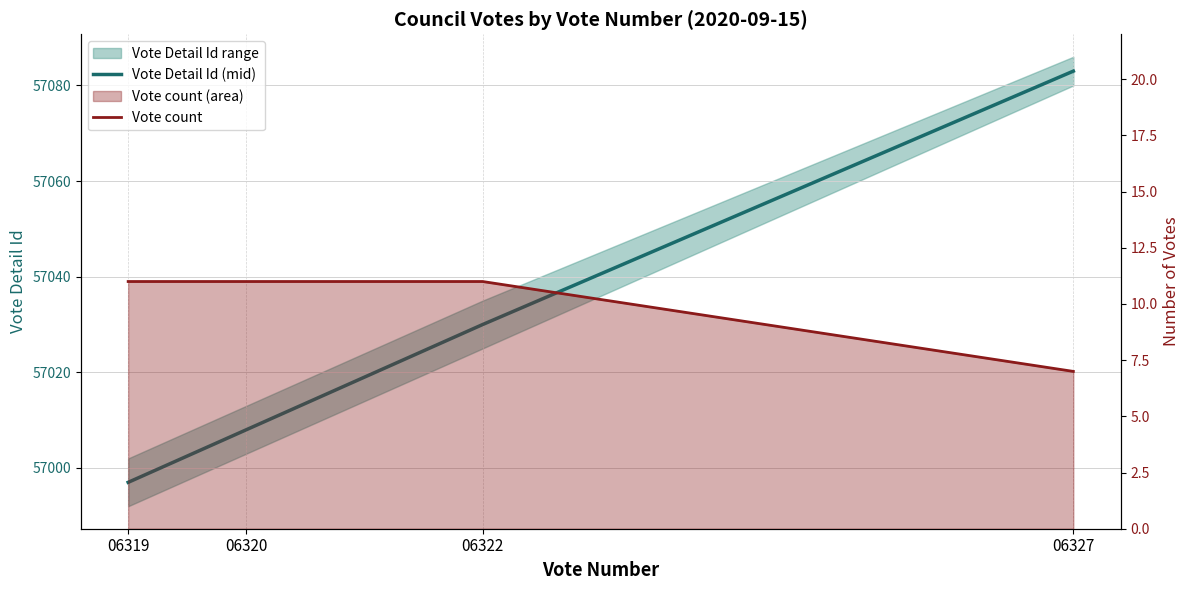

At which label does Vote count reach its peak?

06319